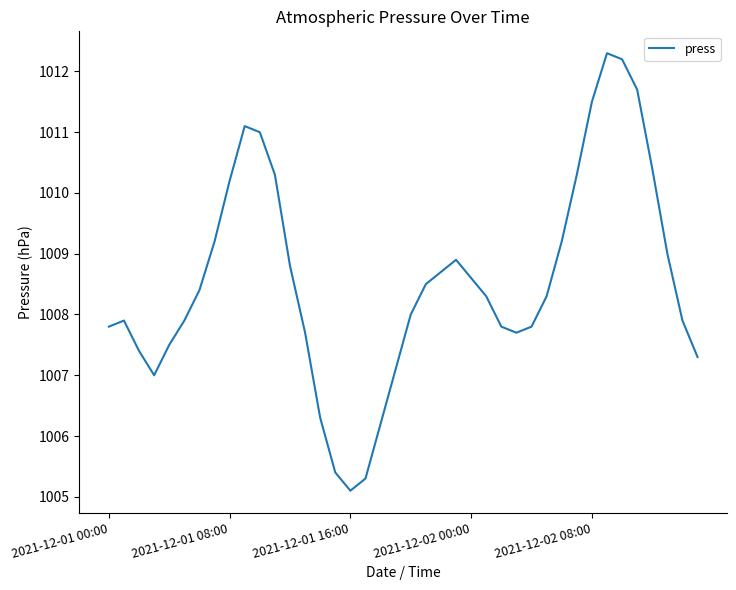

What is the smallest value displayed?

1005.1